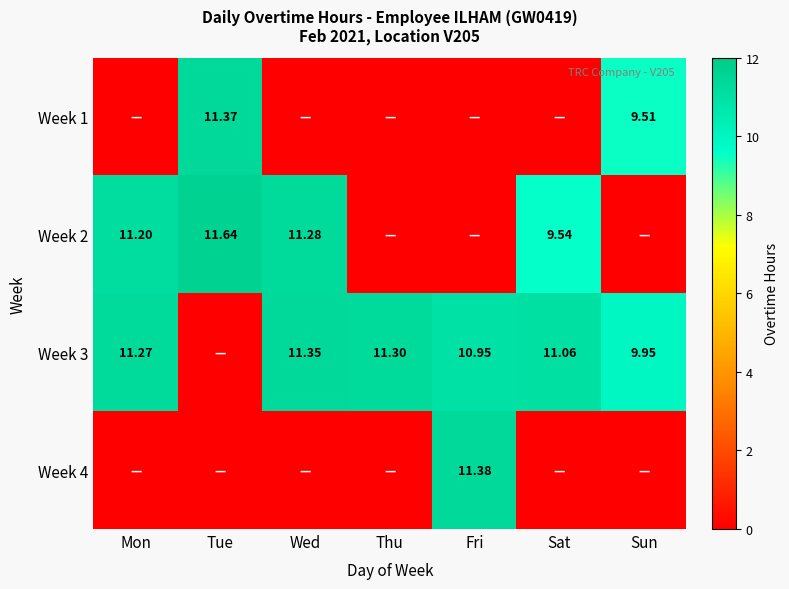

Is the value of Week 2 at Mon greater than the value of Week 3 at Sat?

Yes